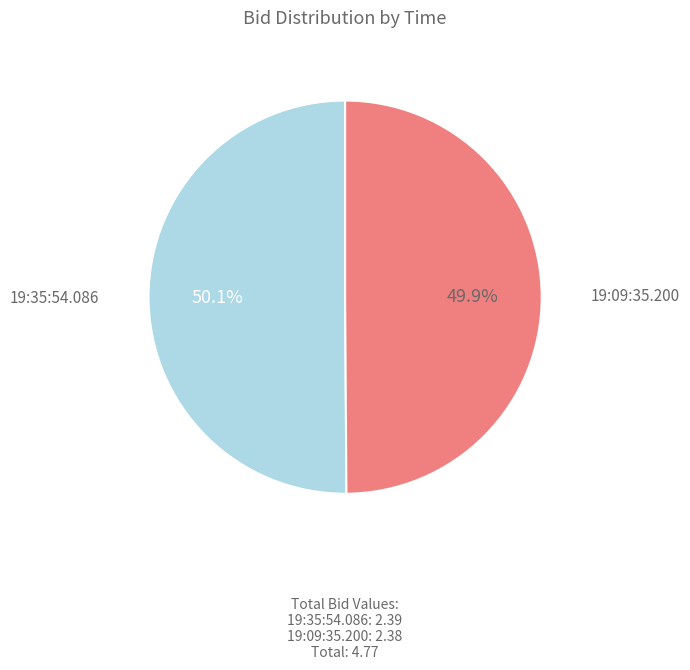

How many slices are in this pie chart?

2